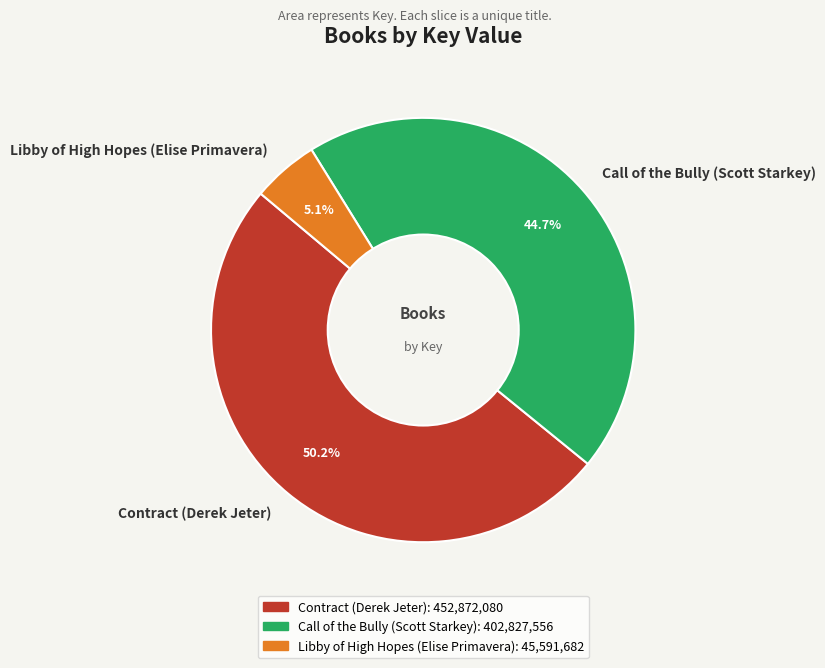

What is the smallest slice in the pie chart?

Libby of High Hopes (Elise Primavera)